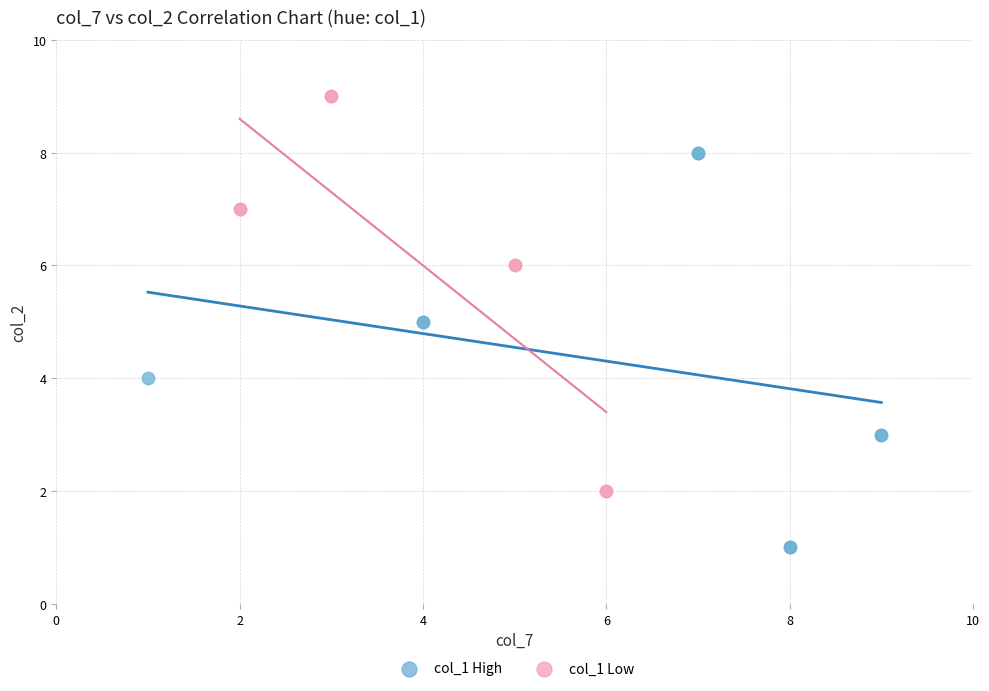

Which series reaches the minimum Y coordinate?

col_1 High